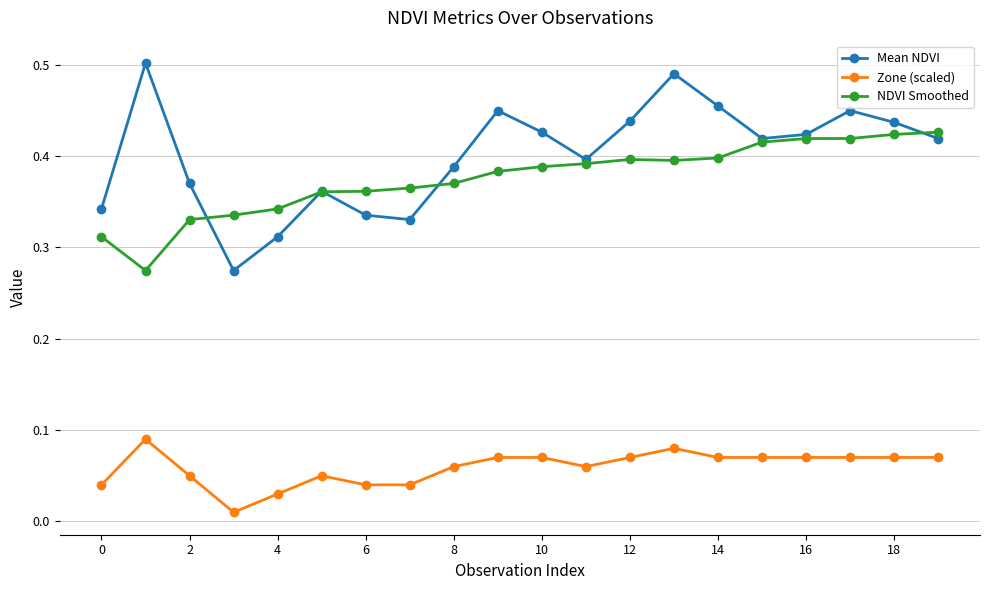

List the series in order of their peak value, lowest first.

Zone (scaled), NDVI Smoothed, Mean NDVI